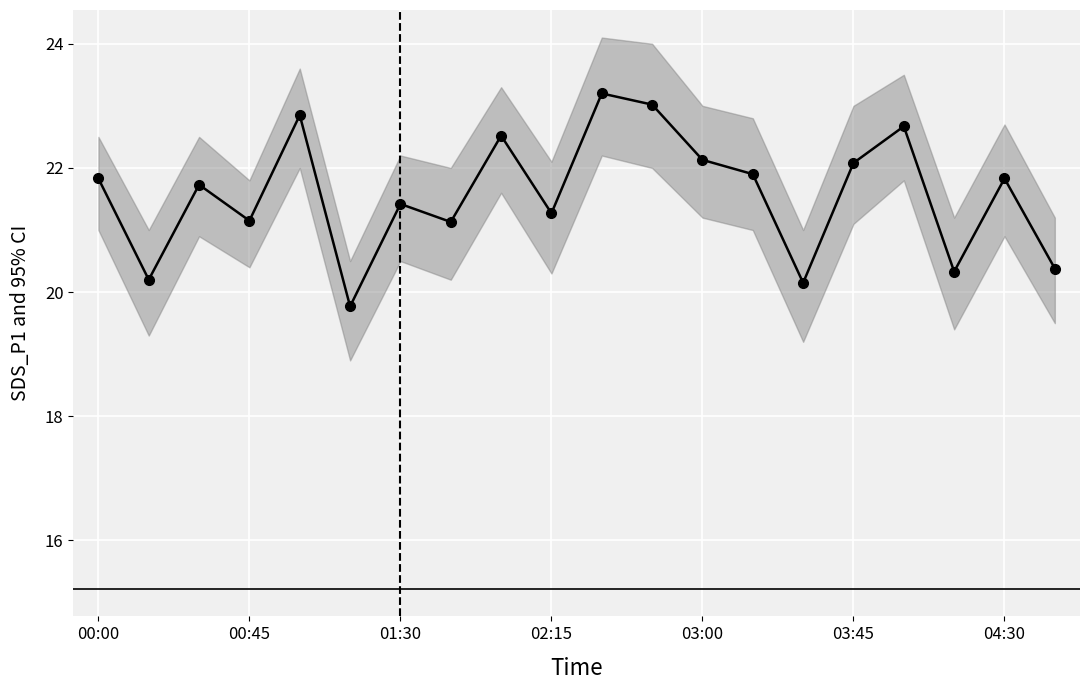

How many points are higher than both their immediate neighbors (excluding endpoints)?

7